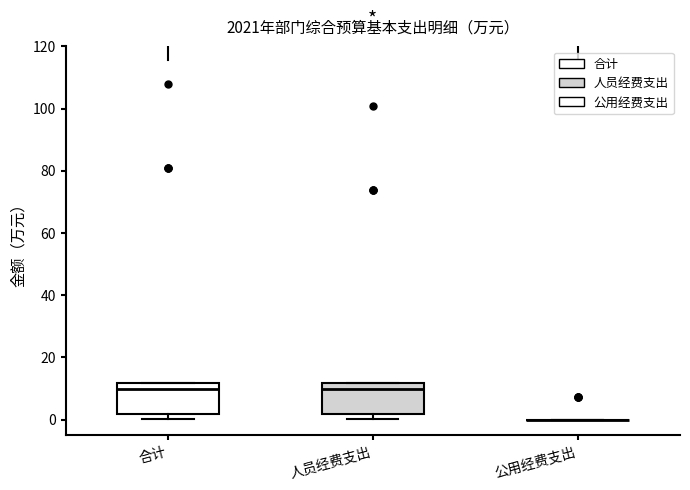

Reading left to right, transcribe this box plot: for each box, give where its median line is, the range the box spans, and where its two whiskers end, as read against the y-axis. The values are not printed on the chart, so give them approximately, as read against the axis.

合计: median 10, box 2 to 12, whiskers 0 to 12
人员经费支出: median 10, box 2 to 12, whiskers 0 to 12
公用经费支出: box collapsed to a line at 0, whiskers 0 to 0